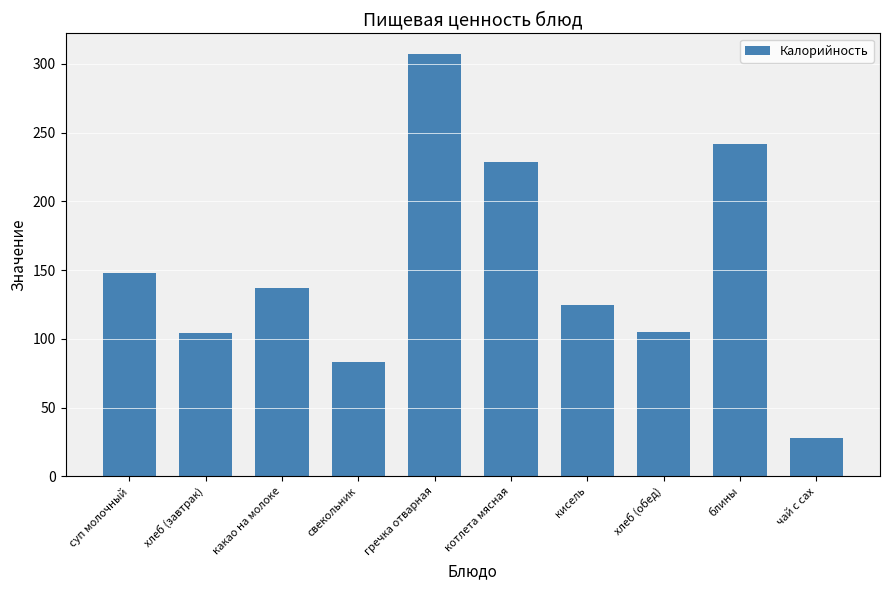

How many bars are there in total?

10